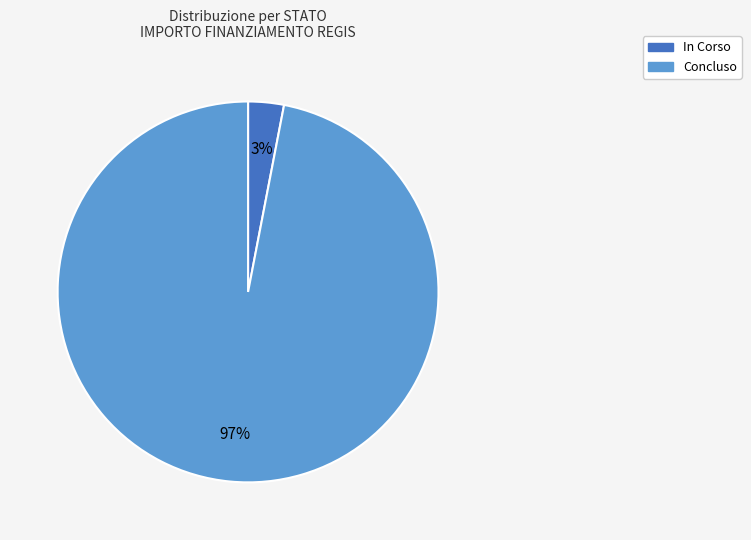

To the nearest percent, what percentage of the pie is In Corso?

3%